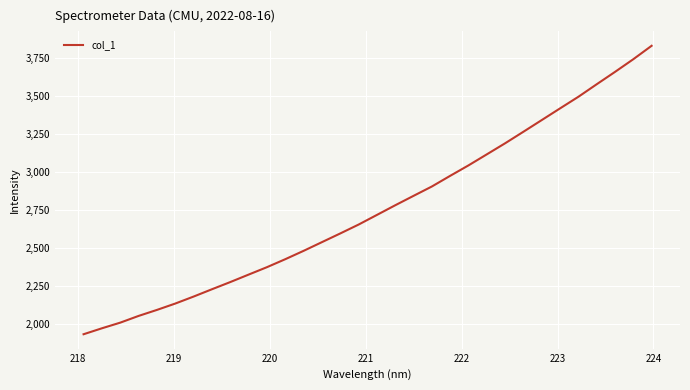

What is the average value?

2752.8